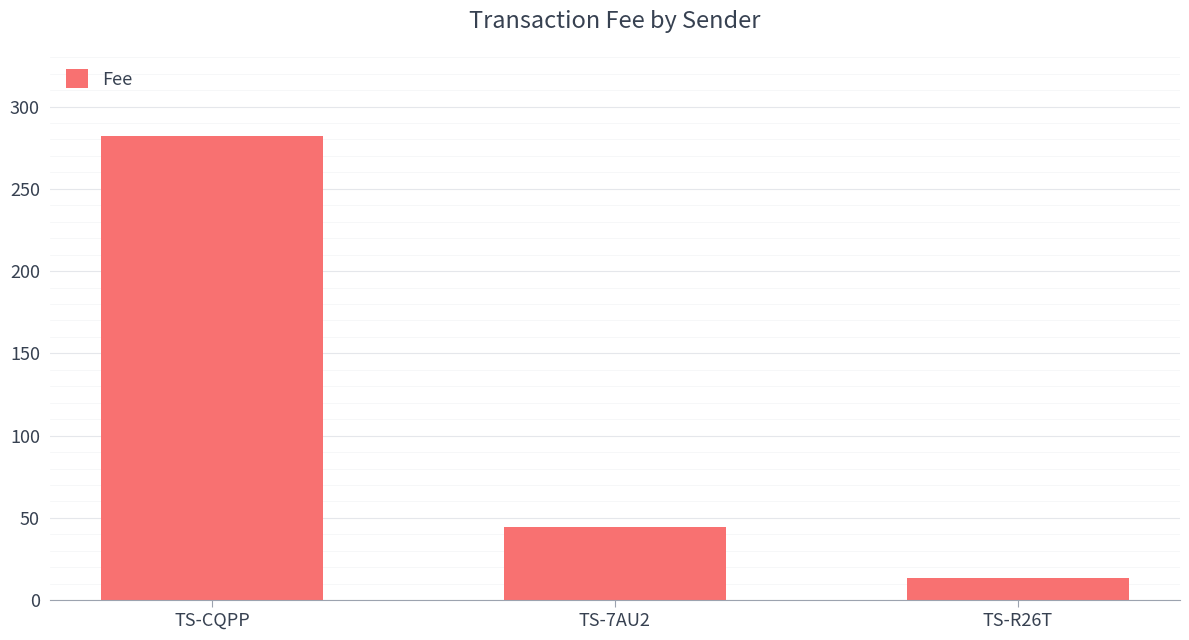

What is the value of the 2nd bar from the left?

44.6